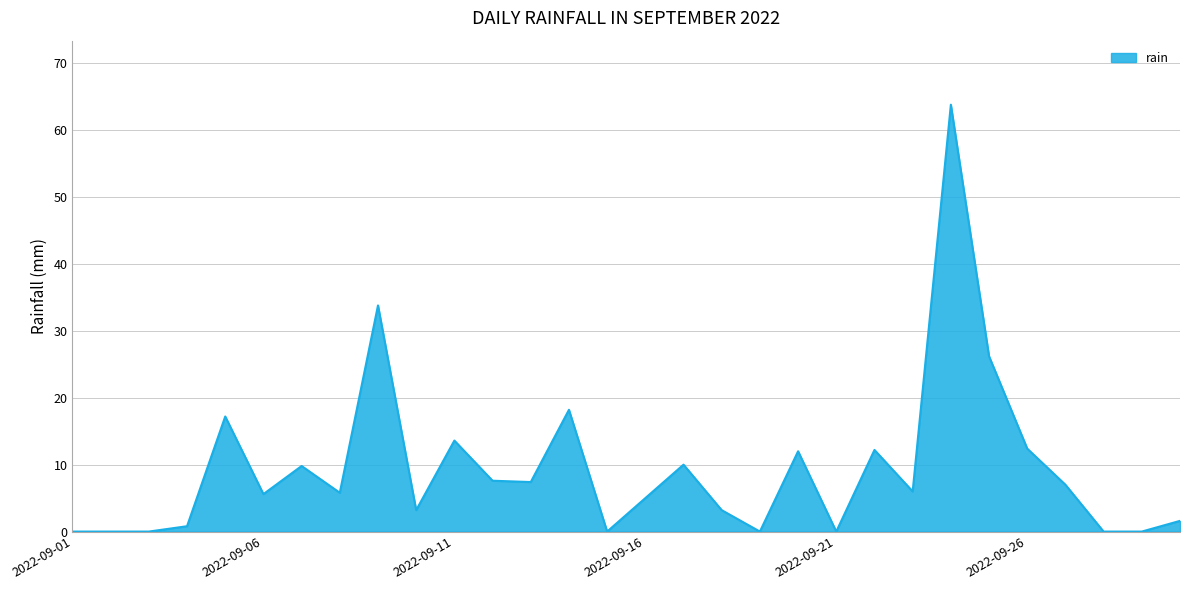

What is the maximum value shown in the chart?

63.8